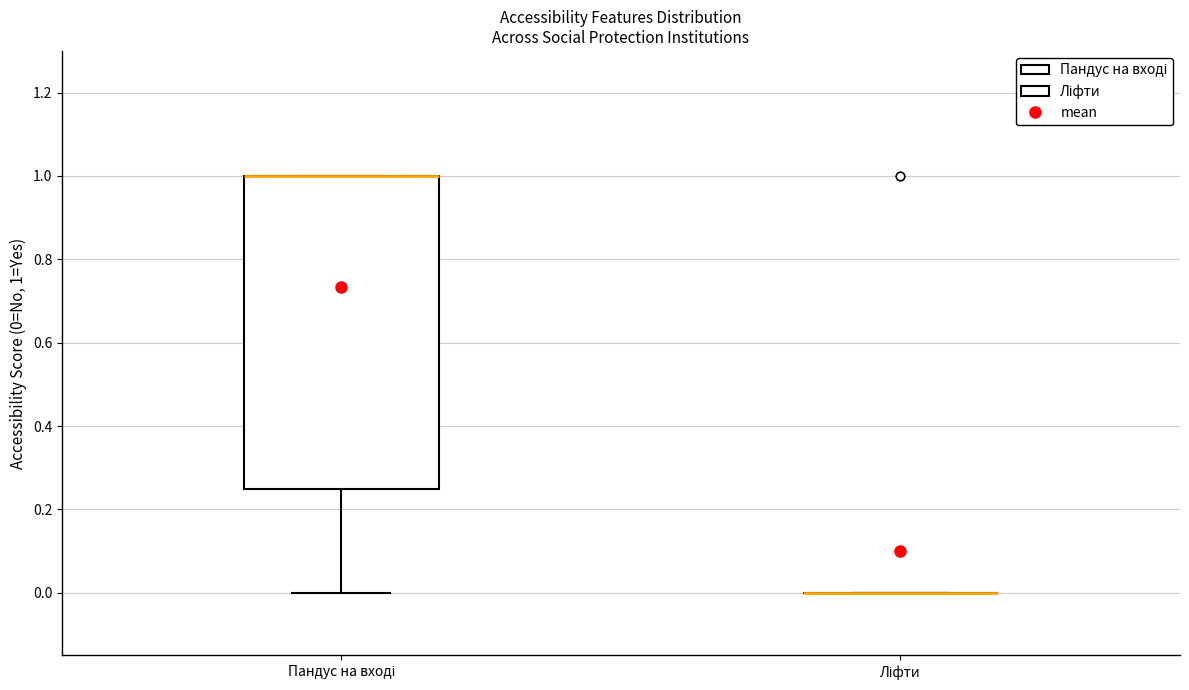

Reading left to right, read every box against the y-axis: the position of its median line, the range the box covers, and the ends of its whiskers. The values are not printed on the chart, so give them approximately, as read against the axis.

Пандус на вході: median 1.00 (drawn on the box's upper edge), box 0.26 to 1.00, whiskers 0.00 to 1.00
Ліфти: box collapsed to a line at 0.00, whiskers 0.00 to 0.00